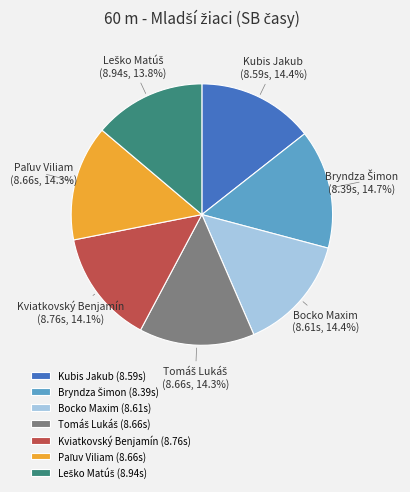

To the nearest percent, what portion does Kubis Jakub represent?

14%